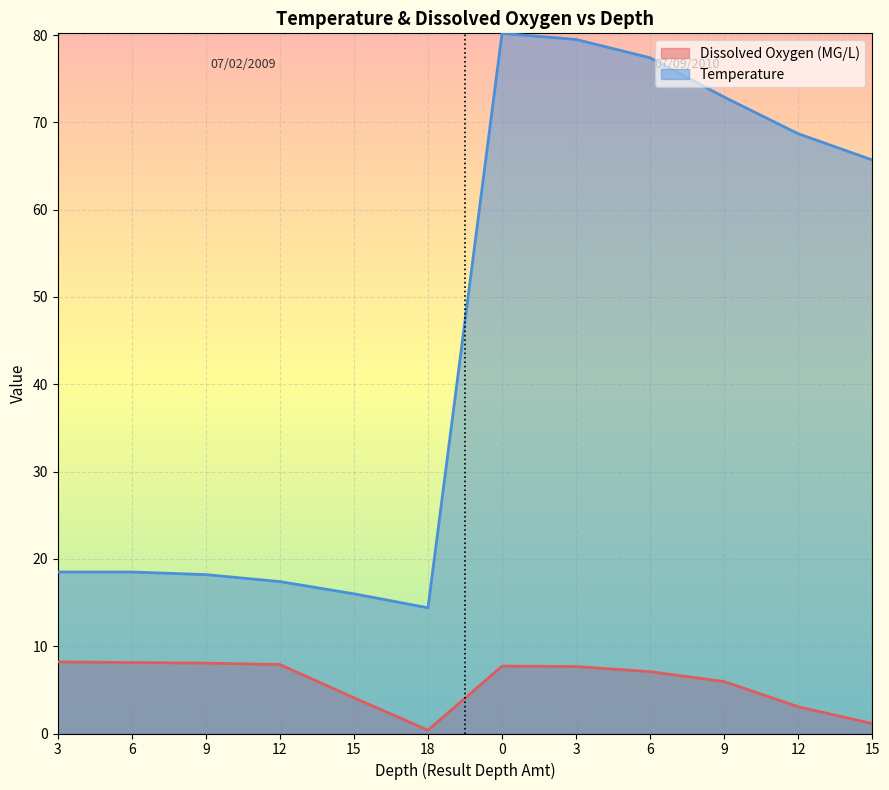

True or false: Temperature and Dissolved Oxygen (MG/L) cross at least once.

False